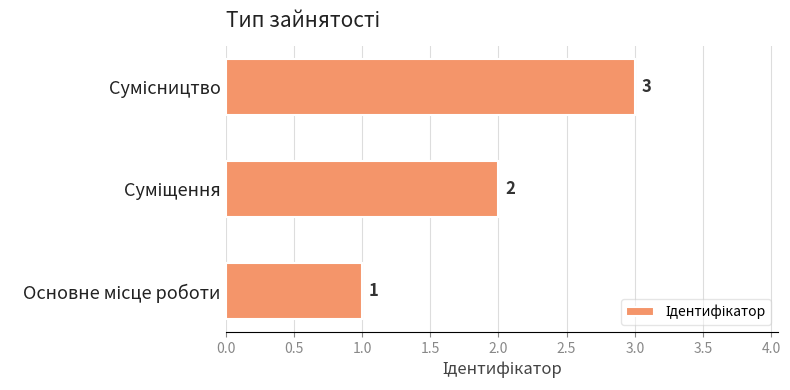

How many values are between 1 and 3?

3